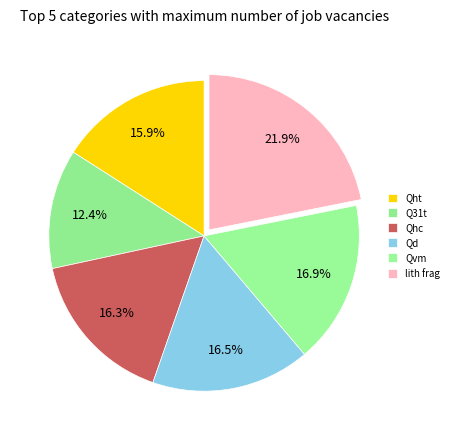

What is the smallest slice in the pie chart?

Q31t